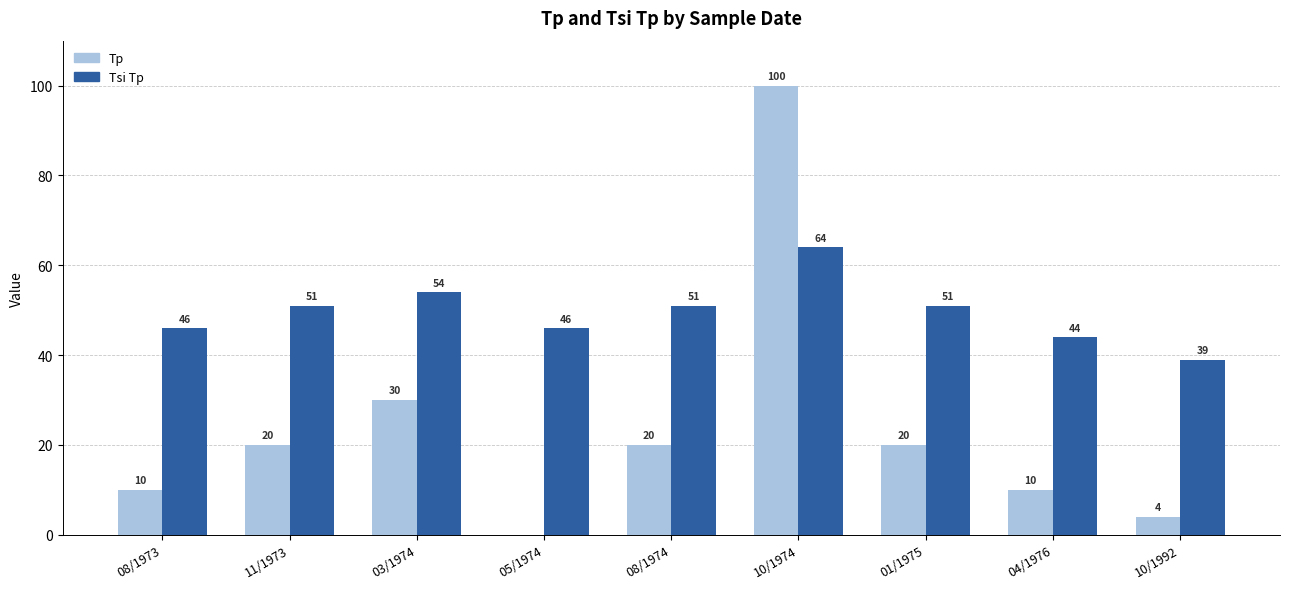

Between 05/1974 and 04/1976, which series saw the biggest shift?

Tp